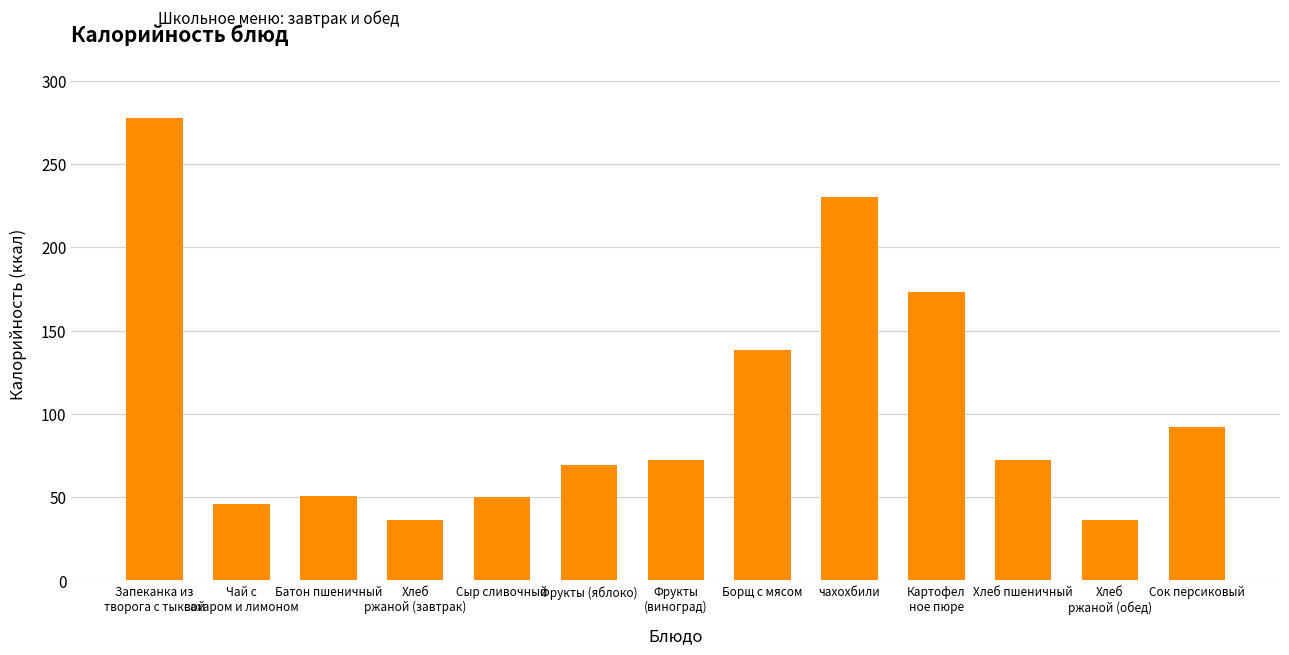

What position from the left is чахохбили?

9